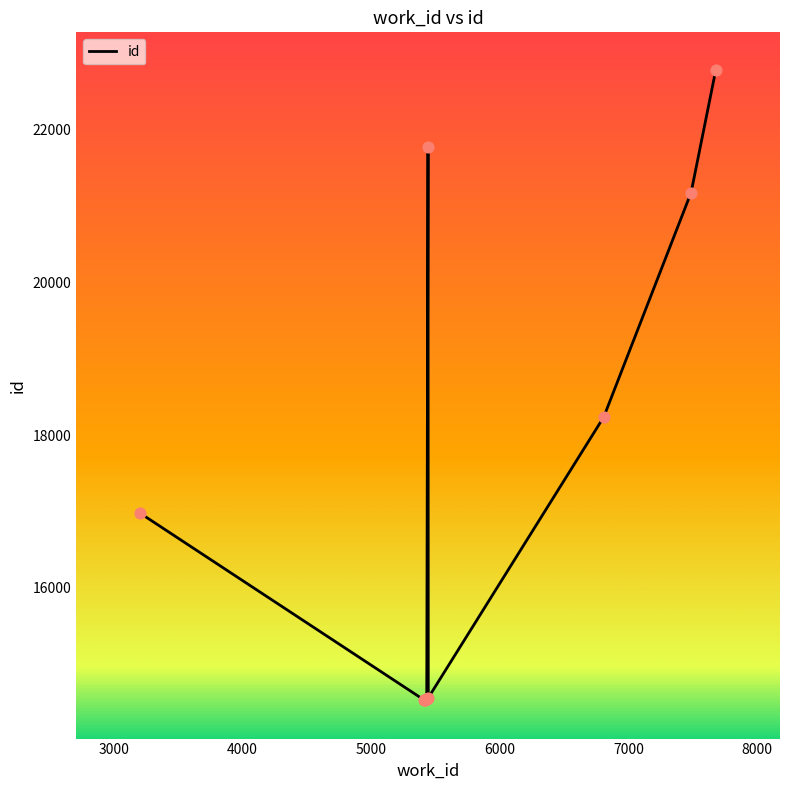

What is the minimum value shown in the chart?

14524